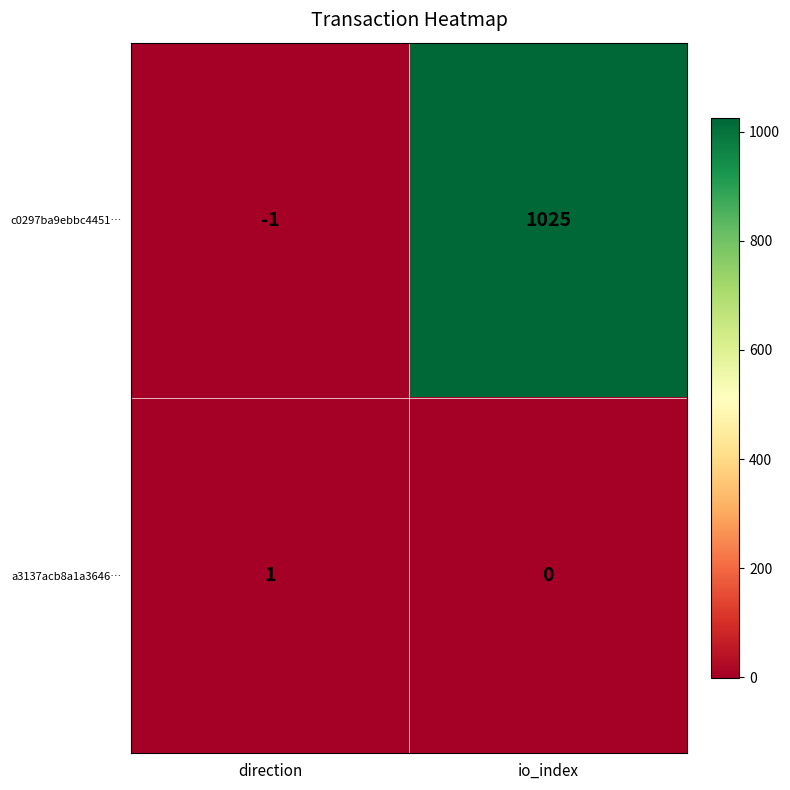

Reading right to left, extract all data points from this chart.

c0297ba9ebbc4451…: 1025	-1
a3137acb8a1a3646…: 0	1